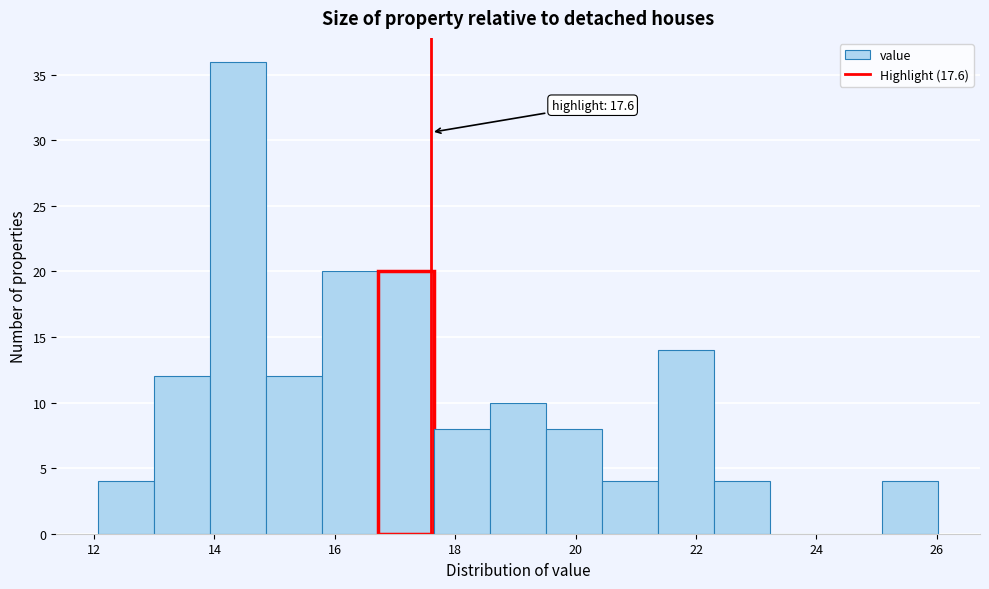

Over which range of the x-axis is the bar tallest?

14.0 to 14.8